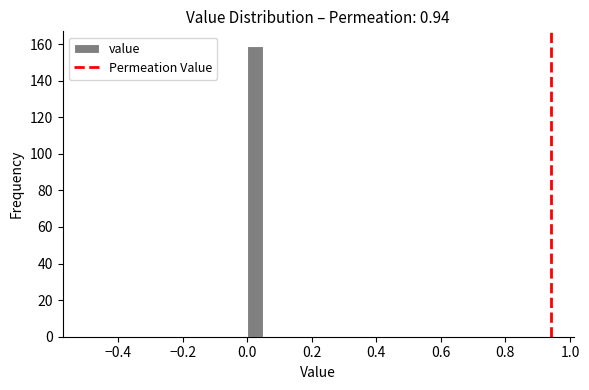

Around what value on the x-axis is the tallest bar? Give the approximate position of its centre, as read against the axis.

0.02